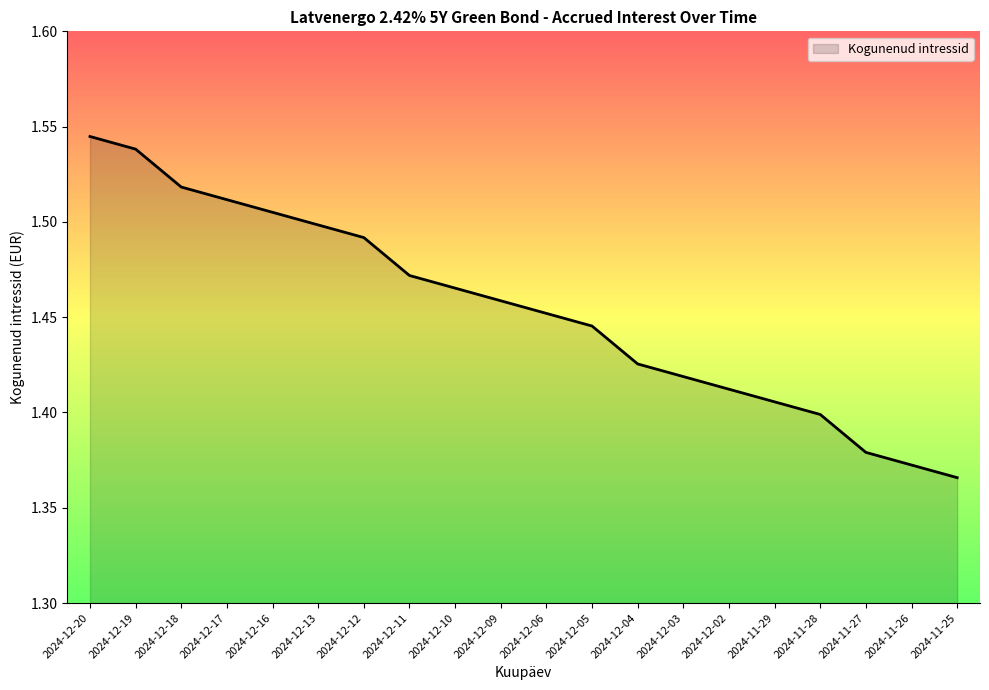

List the labels in order of value, smallest first.

2024-11-25, 2024-11-26, 2024-11-27, 2024-11-28, 2024-11-29, 2024-12-02, 2024-12-03, 2024-12-04, 2024-12-05, 2024-12-06, 2024-12-09, 2024-12-10, 2024-12-11, 2024-12-12, 2024-12-13, 2024-12-16, 2024-12-17, 2024-12-18, 2024-12-19, 2024-12-20